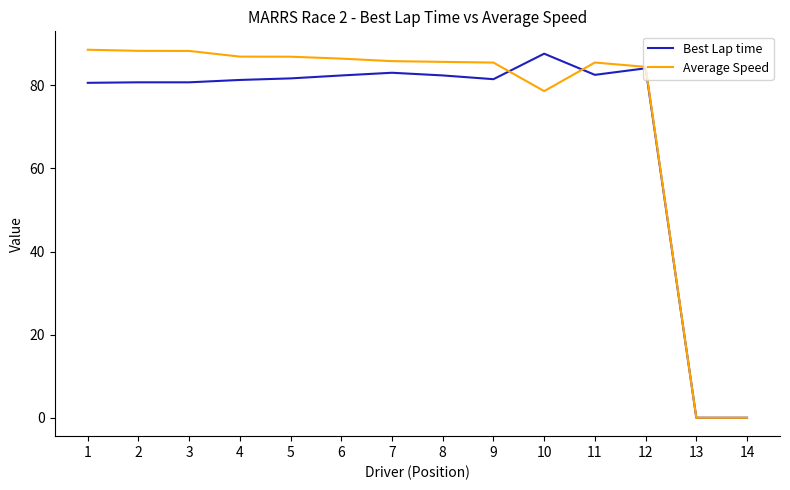

What is the difference between the highest and lowest values at 10?

9.0